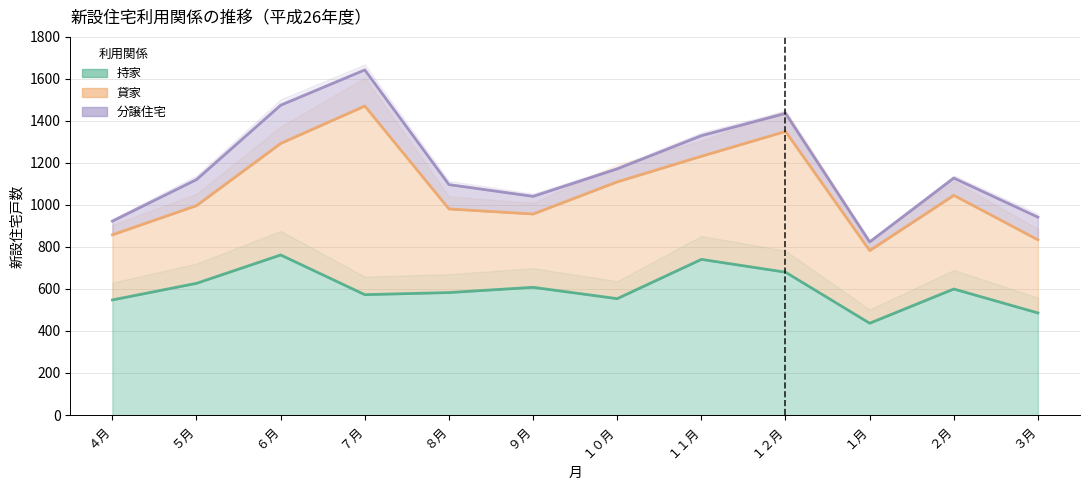

What position from the left is １０月?

7